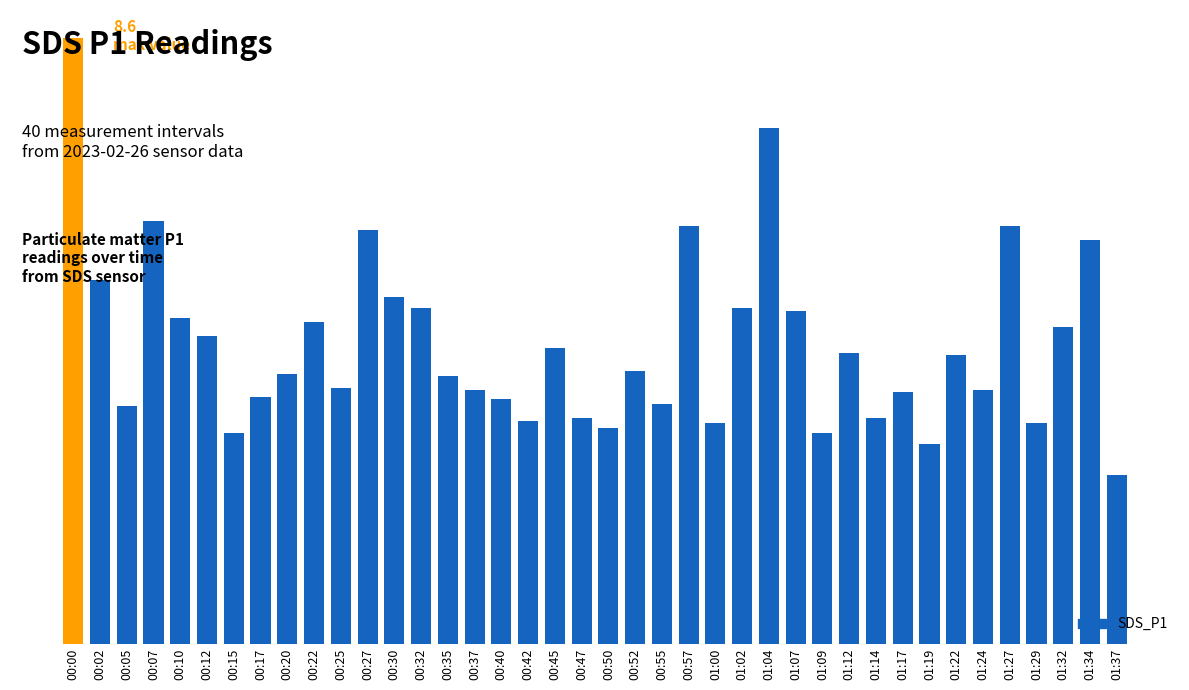

Are the bars horizontal?

No